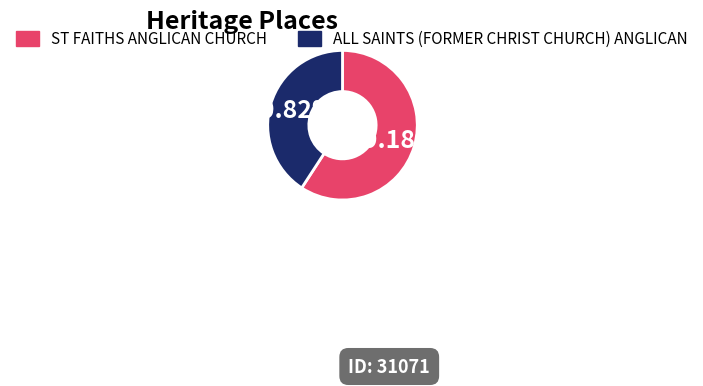

Is ST FAITHS ANGLICAN CHURCH the majority of the pie?

Yes